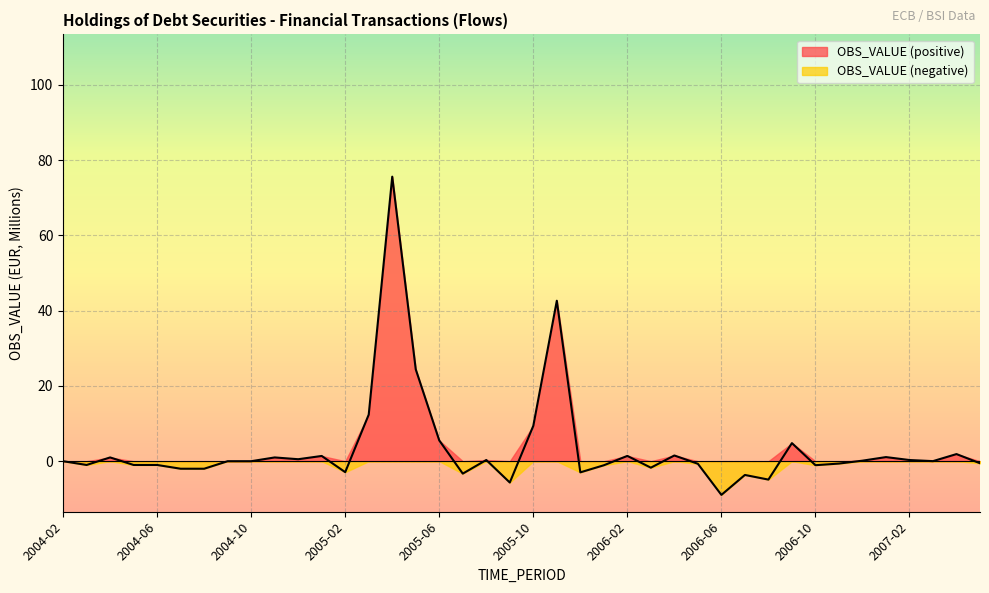

How many values are below 0?

18